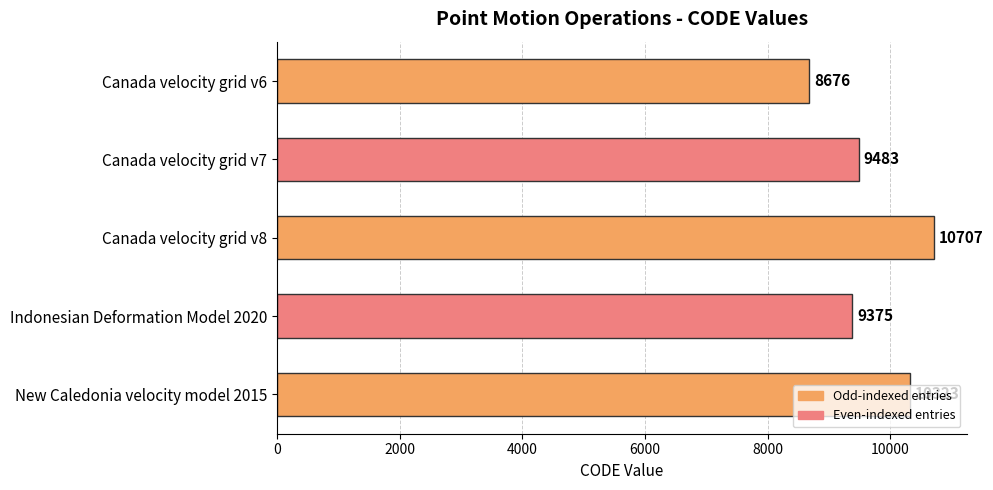

What is the greatest value displayed?

10707